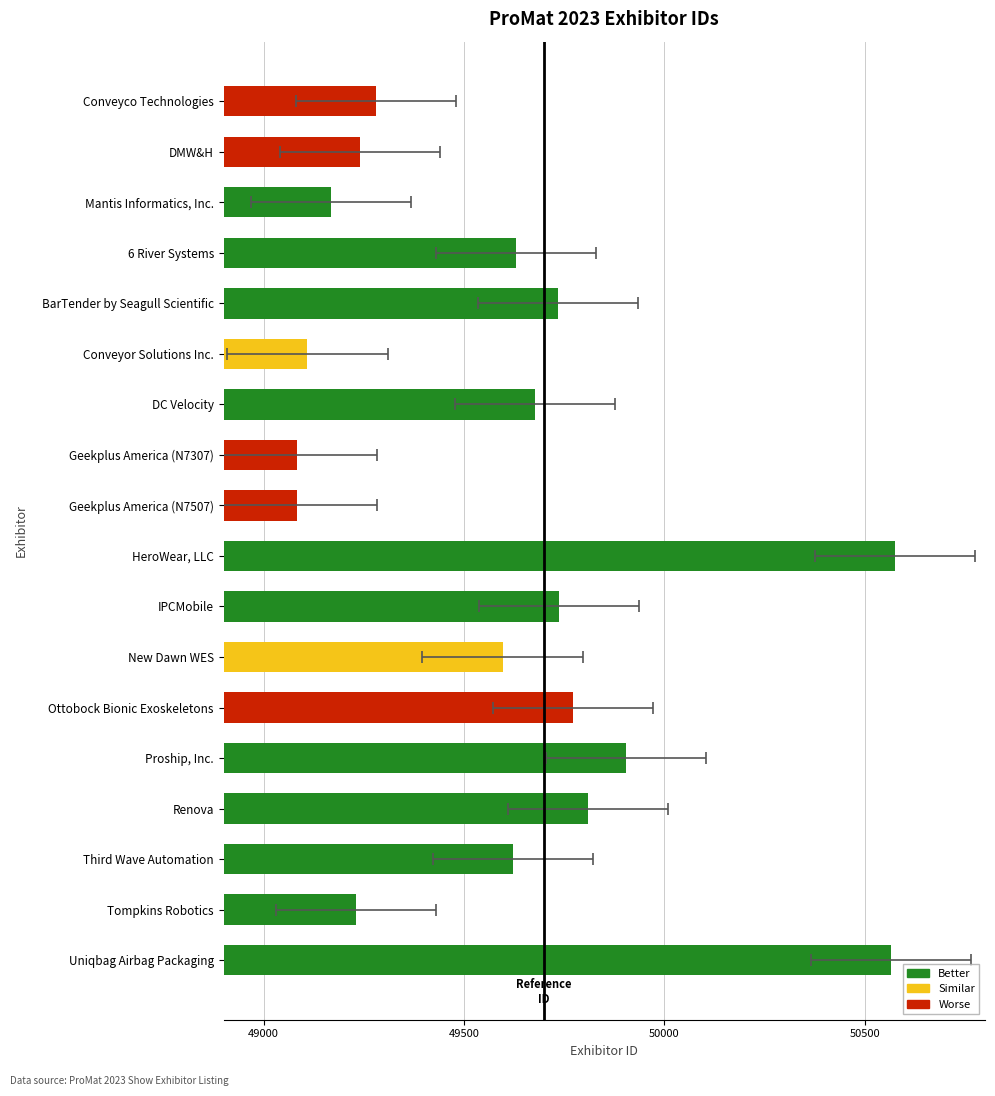

What is the average value?

49601